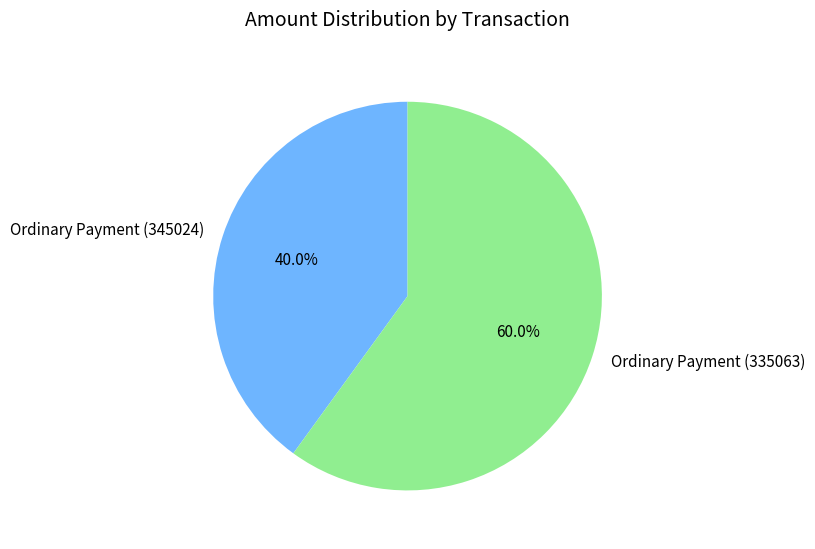

Does Ordinary Payment (335063) represent more than half of the total?

Yes